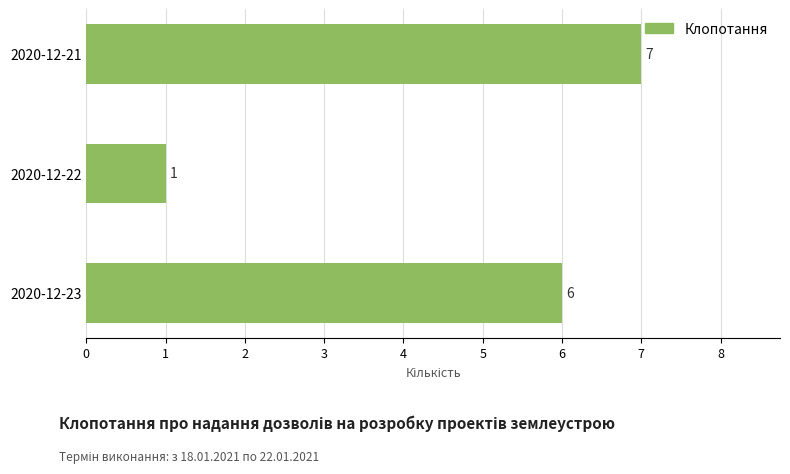

Reading bottom to top, list all the values displayed in this chart.

2020-12-23=6	2020-12-22=1	2020-12-21=7